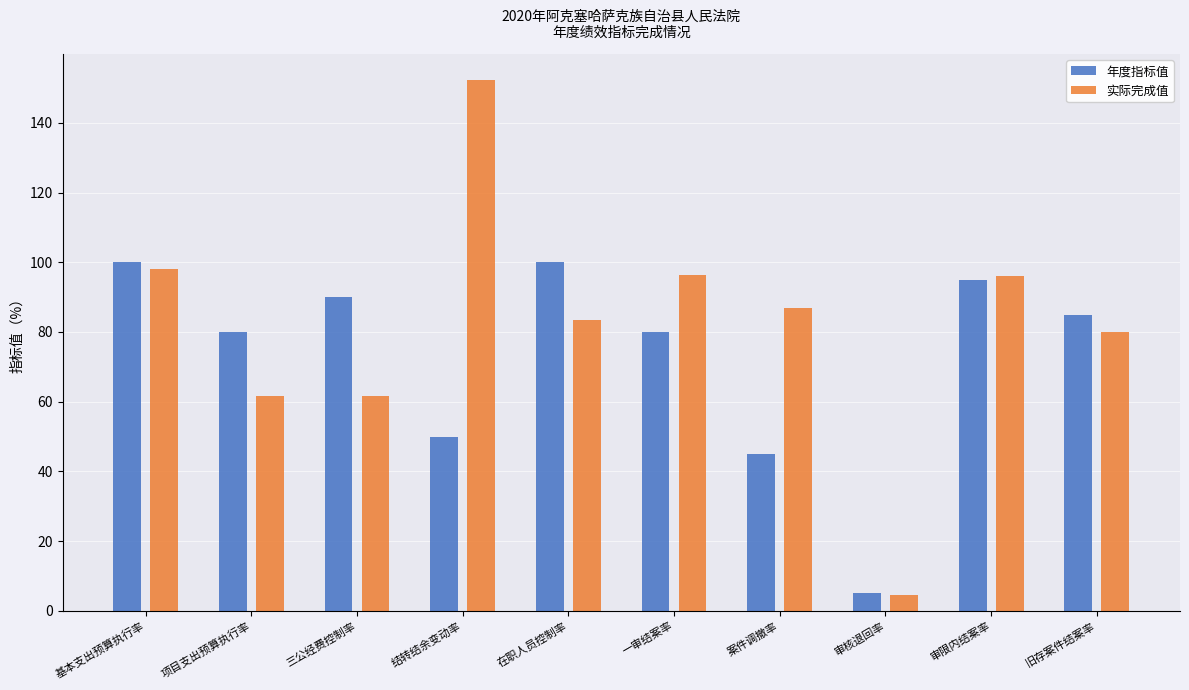

What position from the right is 审核退回率?

3